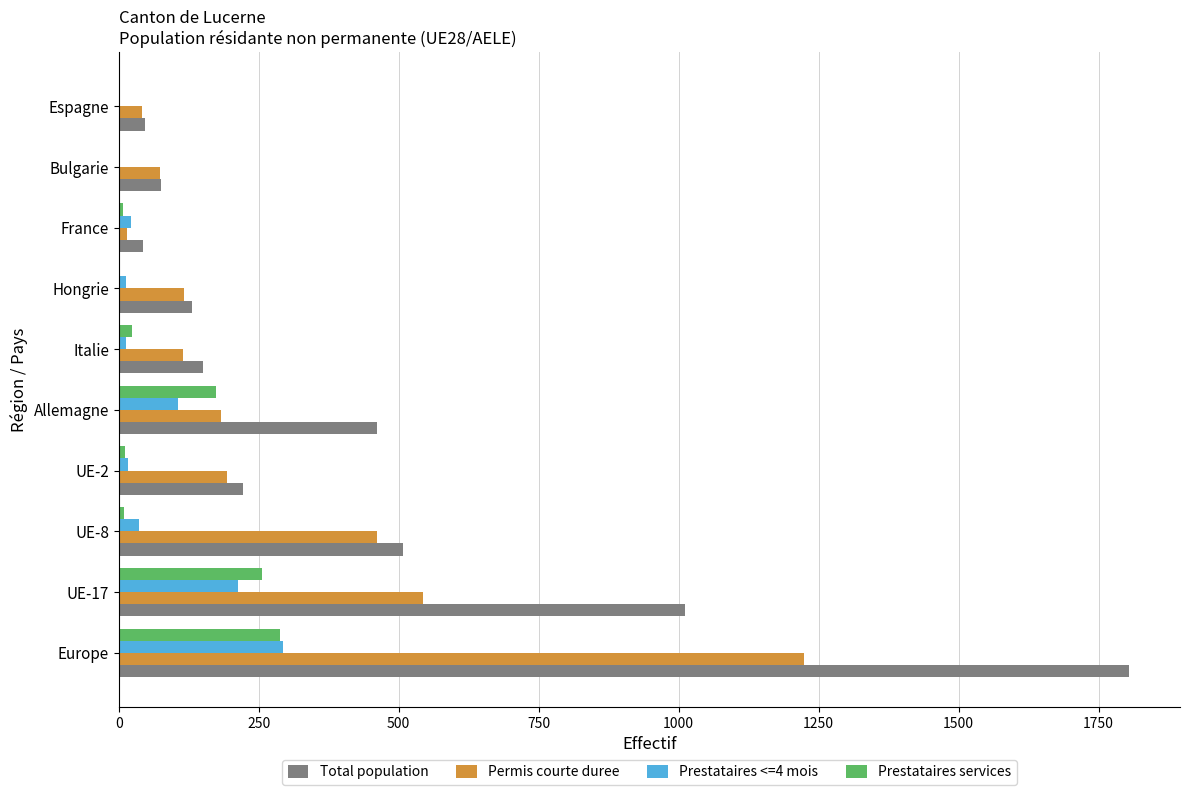

Which category has the highest value in the Total population series?

Europe